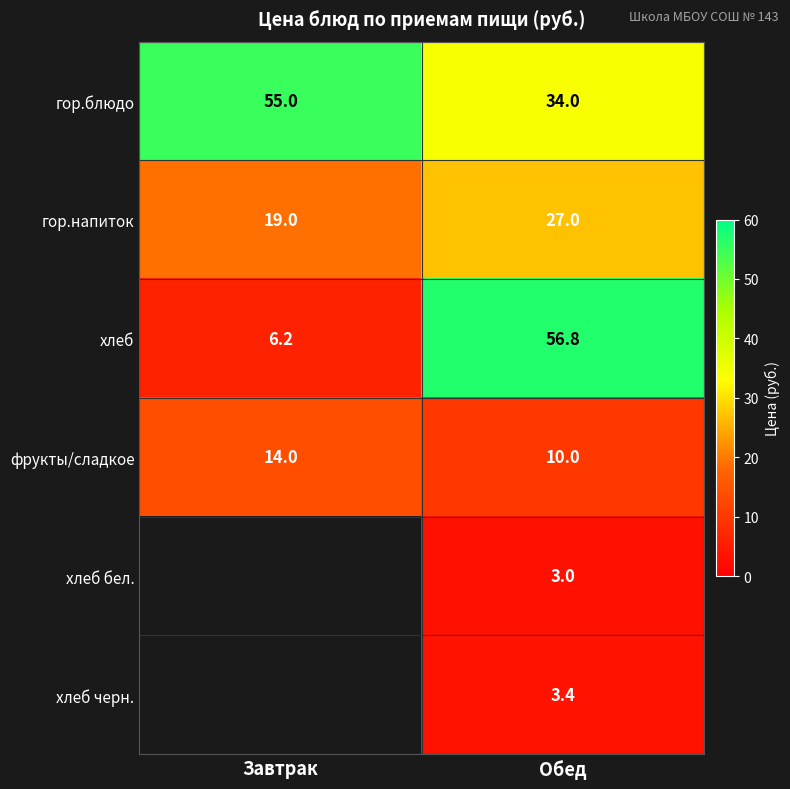

What is the total value across all series at Обед?

134.2